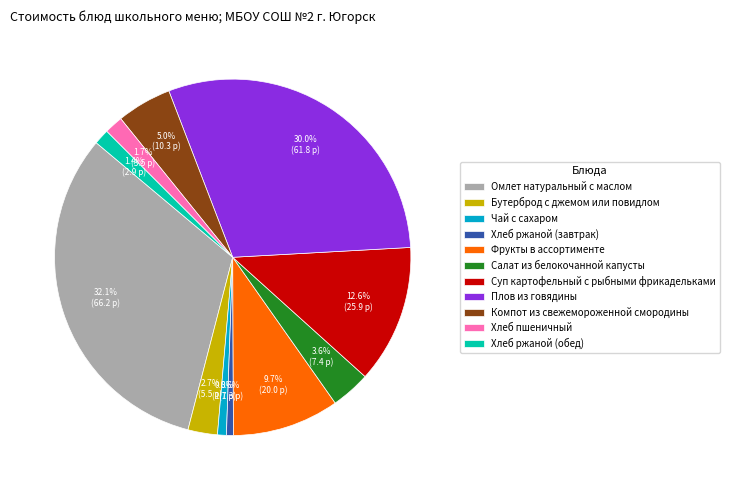

Do Омлет натуральный с маслом and Фрукты в ассортименте together represent more than half of the pie?

No